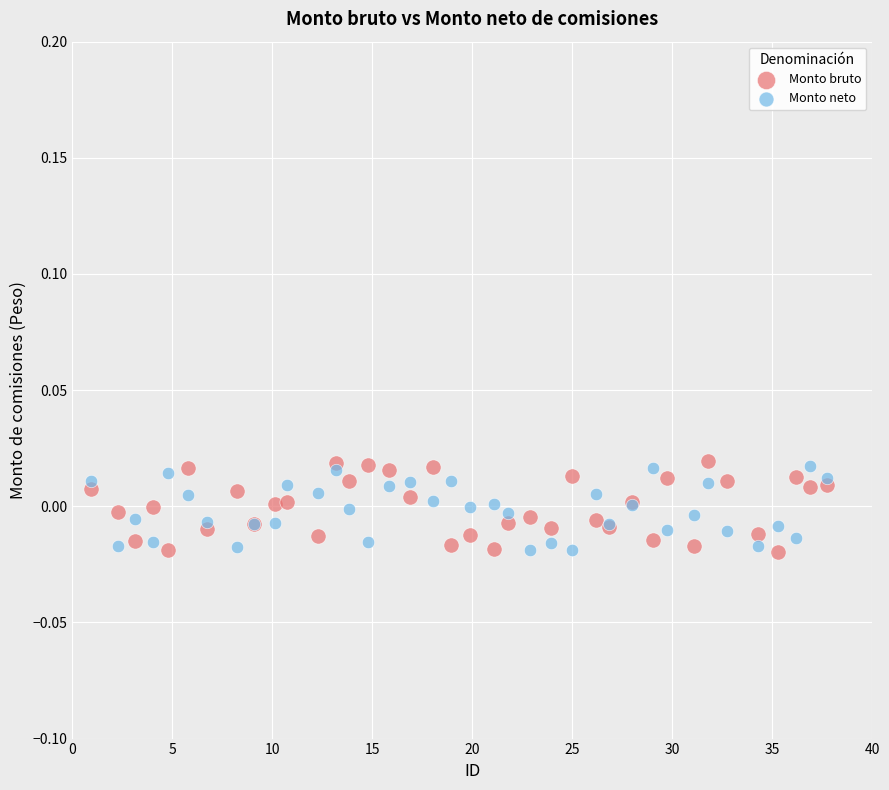

What is the X range (max minus min) for the scatter plot?

36.8